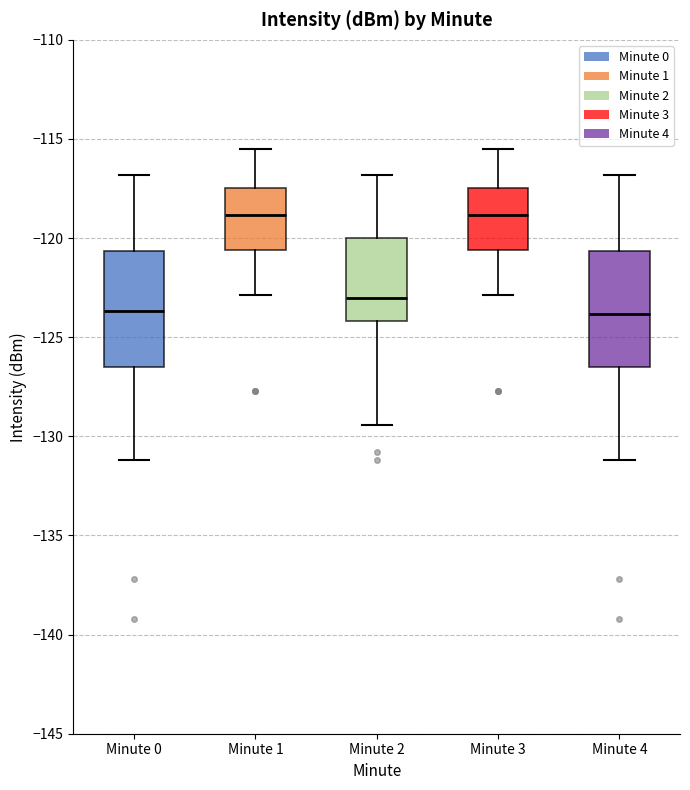

Where is the upper edge of the box for Minute 3 on the y-axis? The values are not printed on the chart, so give them approximately, as read against the axis.

-117.5